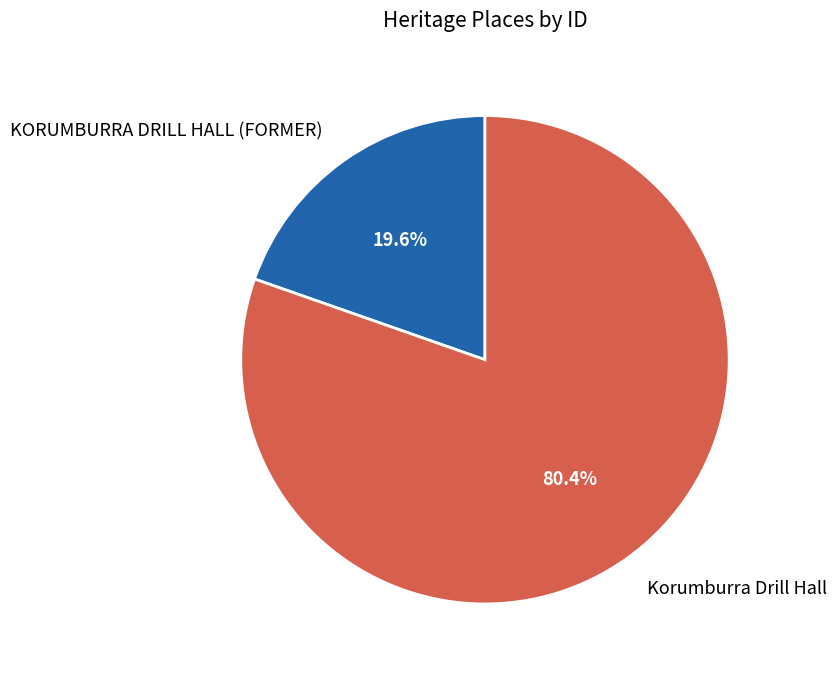

Which category has the smallest portion of the pie?

KORUMBURRA DRILL HALL (FORMER)